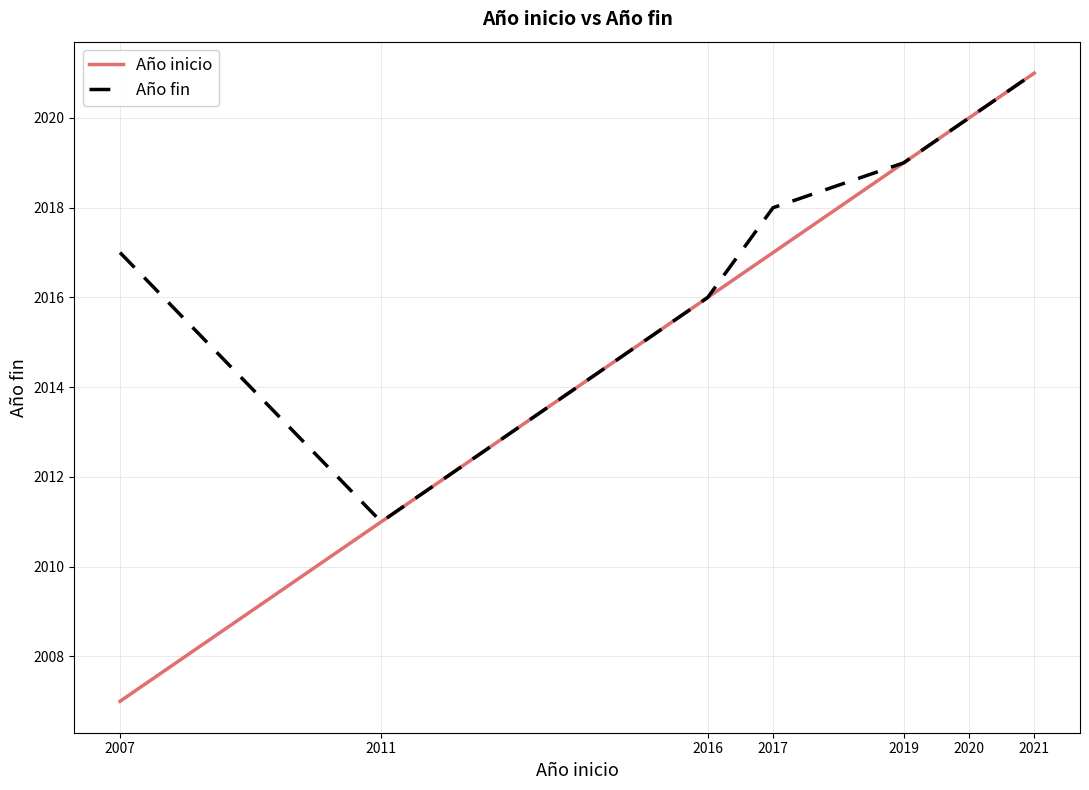

What is the sum of all Año fin values?

14122